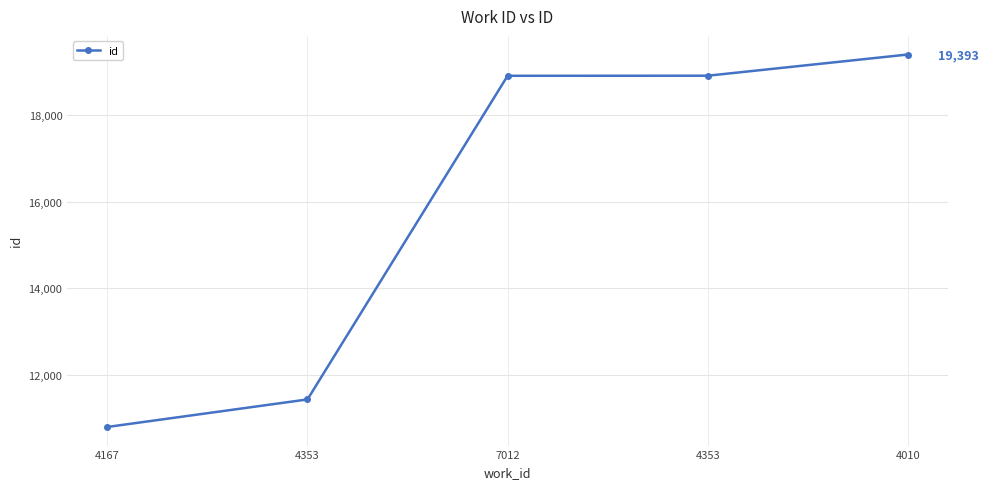

Rank the categories by value from lowest to highest.

4167, 4353, 7012, 4353, 4010